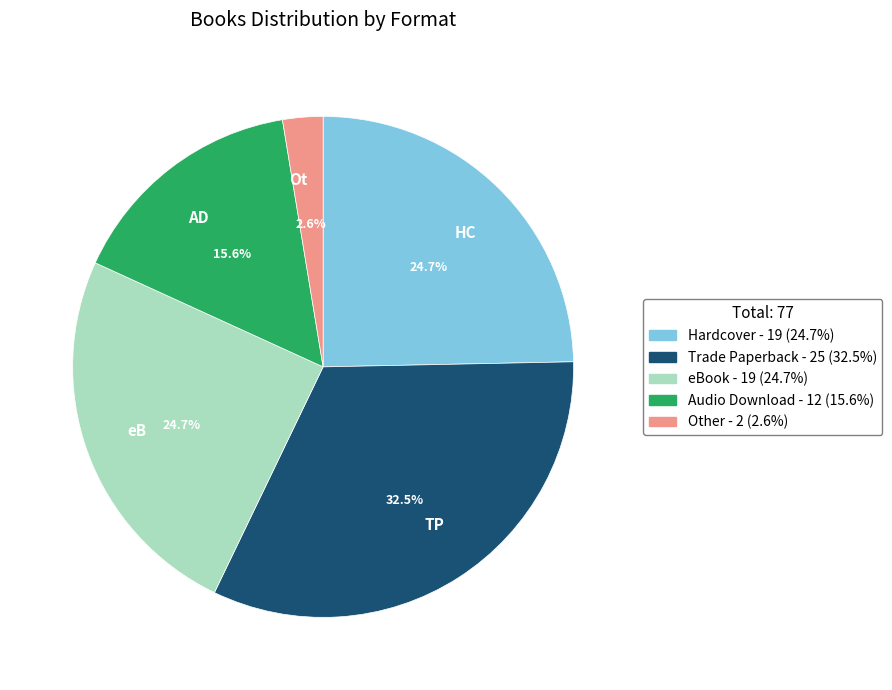

Approximately how many times larger is the value at HC compared to eB?

1.0